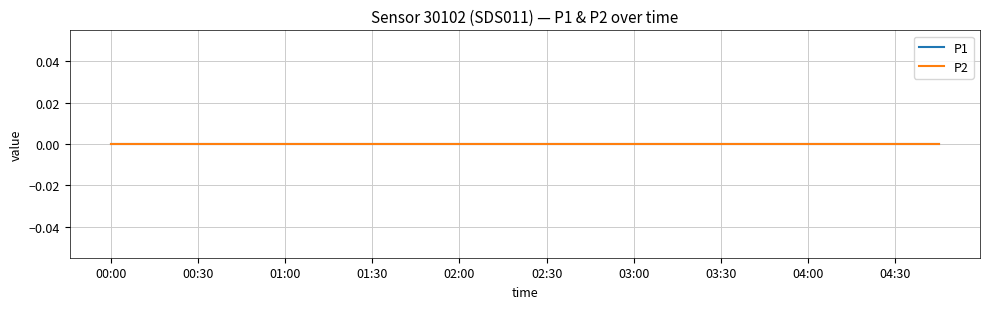

True or false: P1 and P2 intersect in this chart.

False